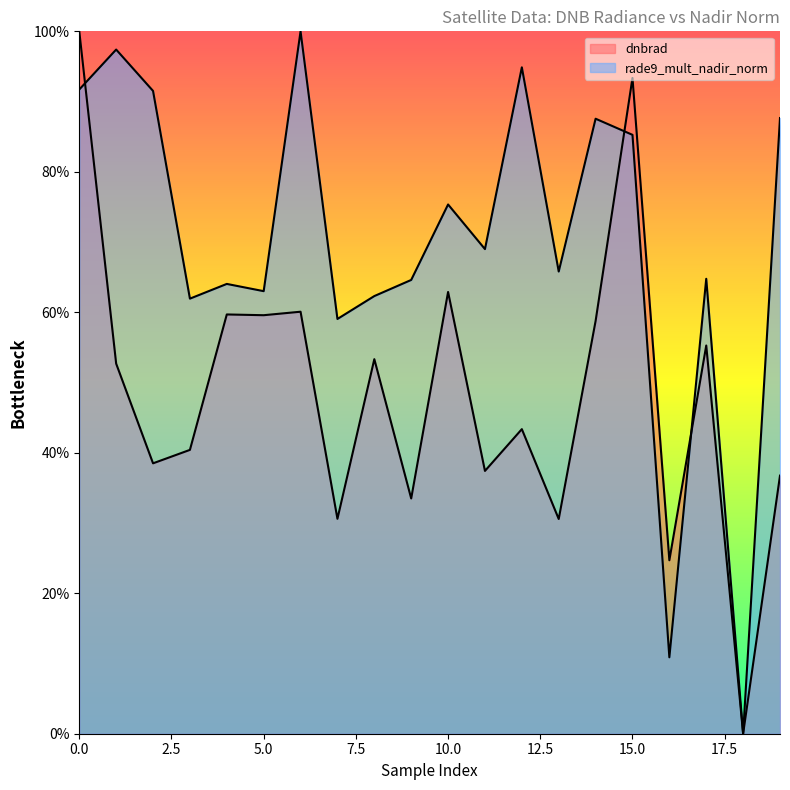

Which series has the widest spread of values?

dnbrad